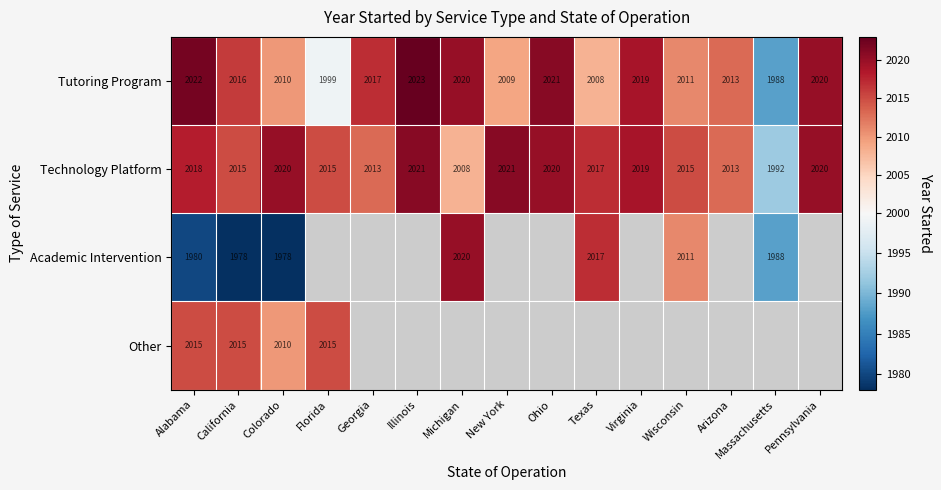

How many data points in Technology Platform are less than 2017?

7